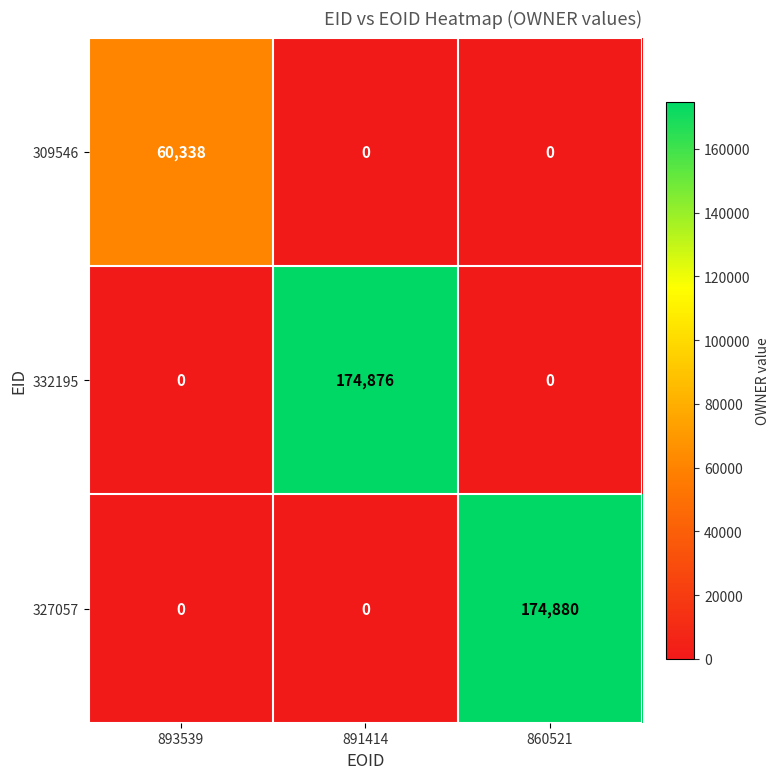

What is the maximum value shown in the chart?

174880